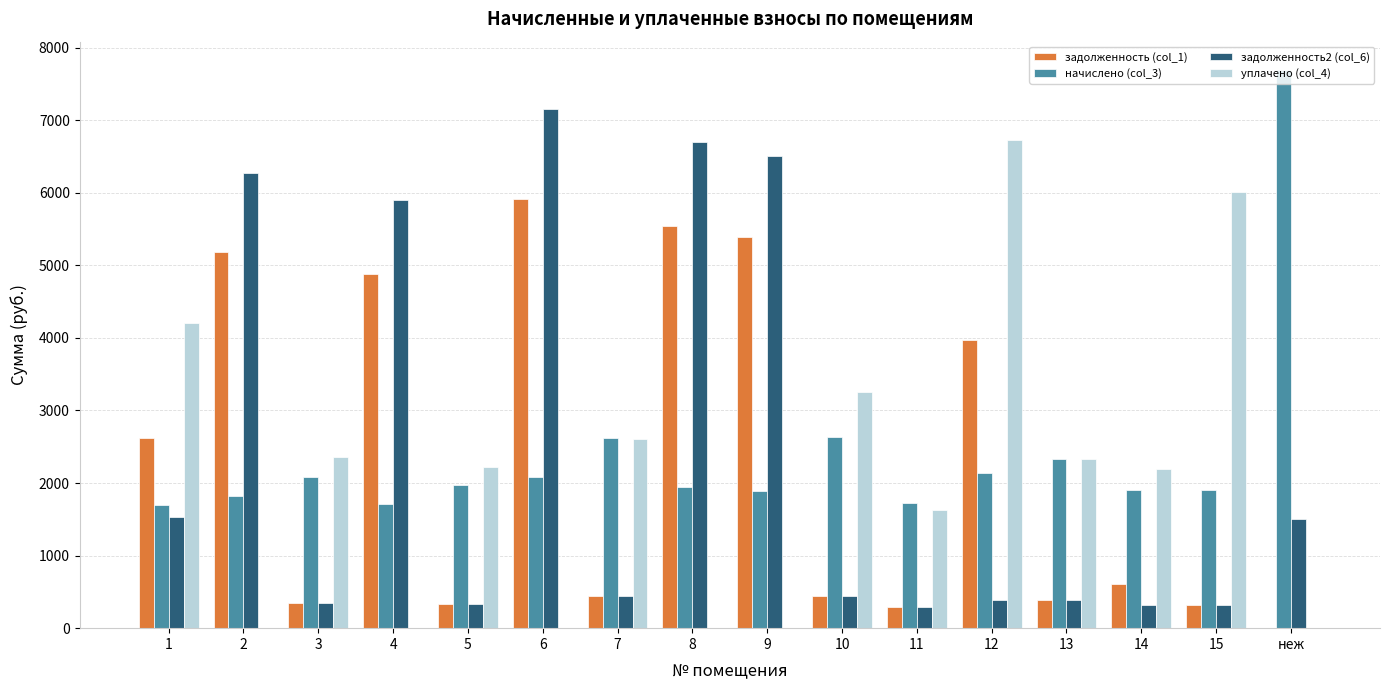

What is the sum of the задолженность2 (col_6) values at 5 and неж?

1828.9